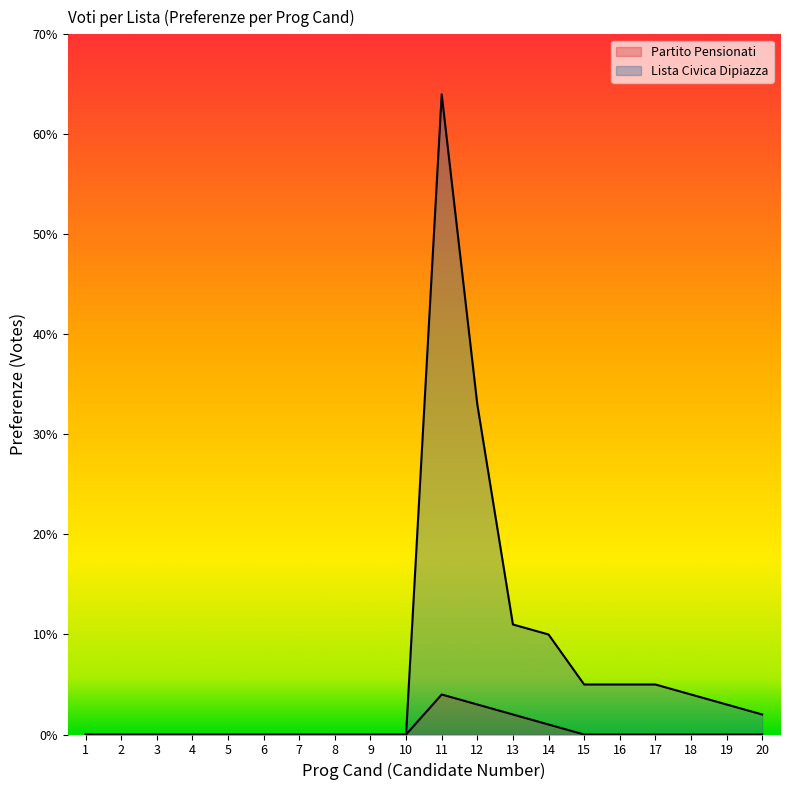

Where is the first local maximum for Partito Pensionati?

11